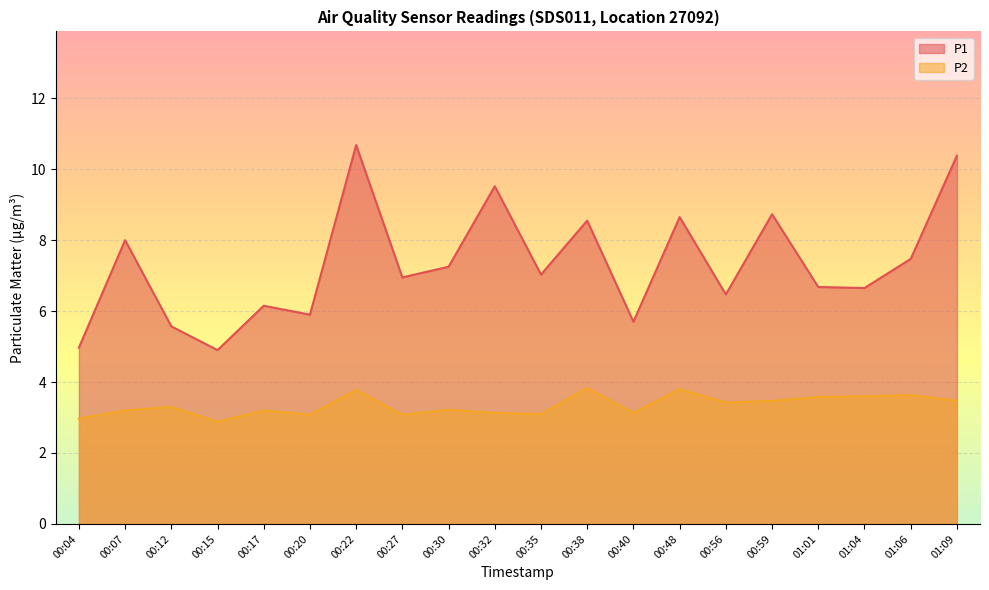

Which series has the largest range (max minus min)?

P1